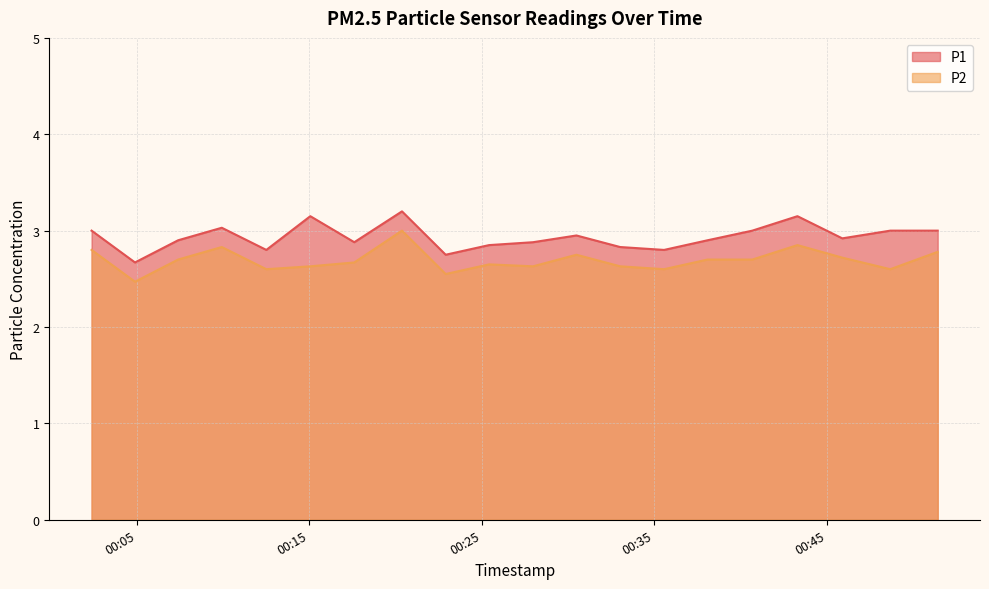

Is it true that P2 equals 1.8 at 2023-02-26T00:02:22?

False